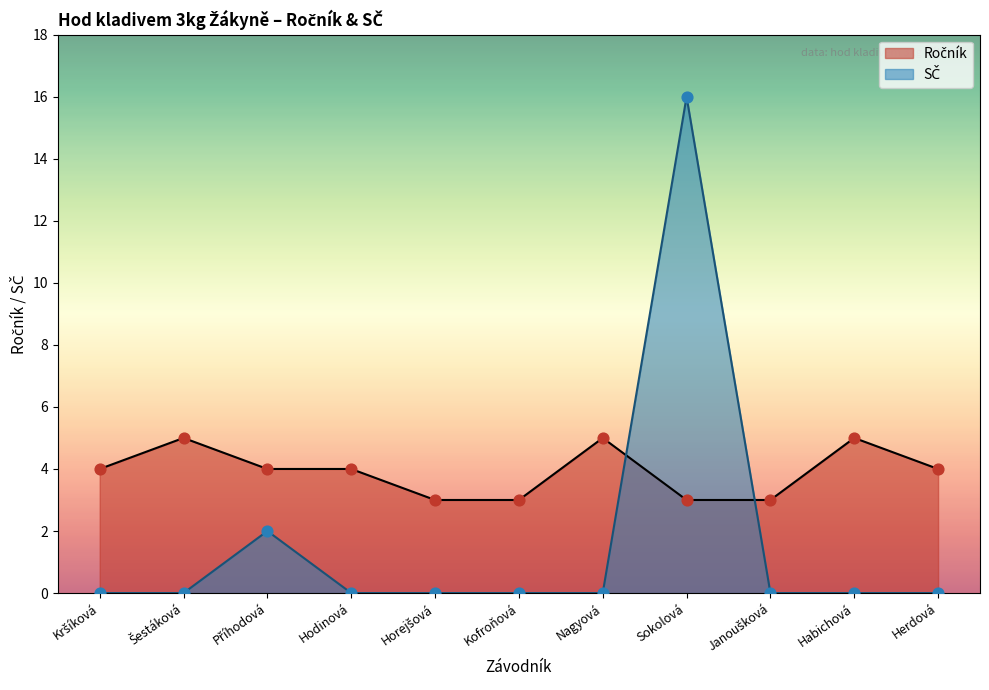

Approximately how many times larger is the value at Nagyová compared to Sokolová?

1.7